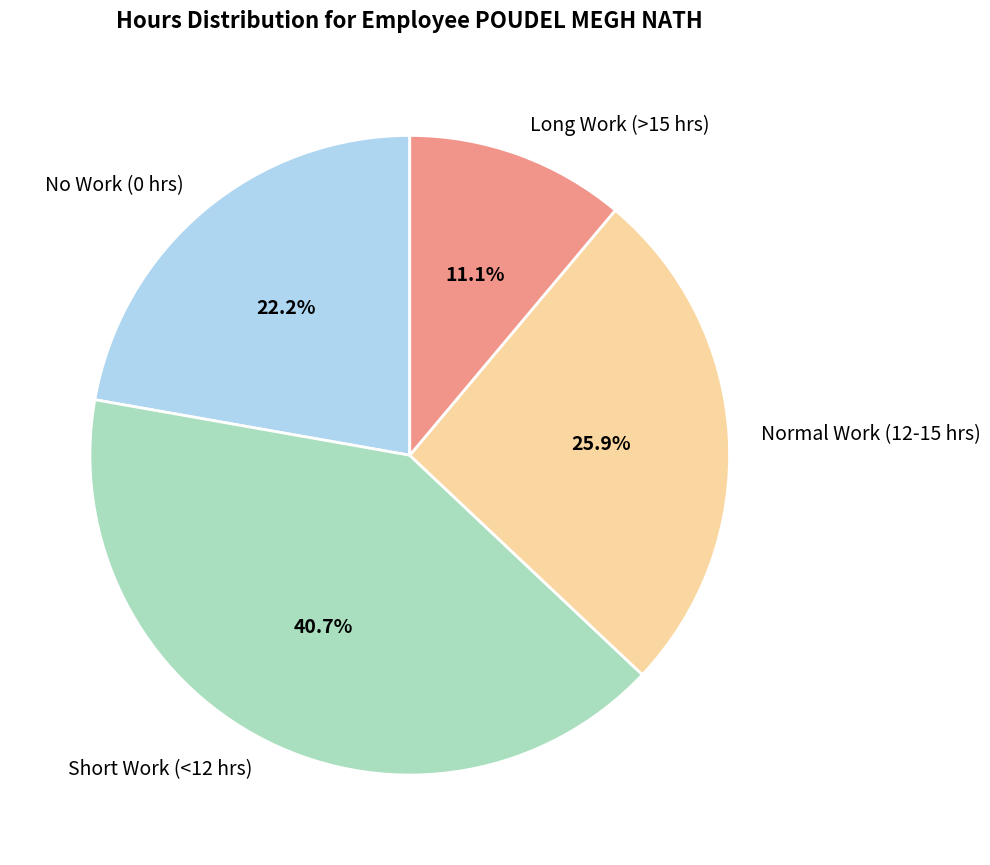

What percentage do No Work (0 hrs) and Normal Work (12-15 hrs) together represent?

48.1%